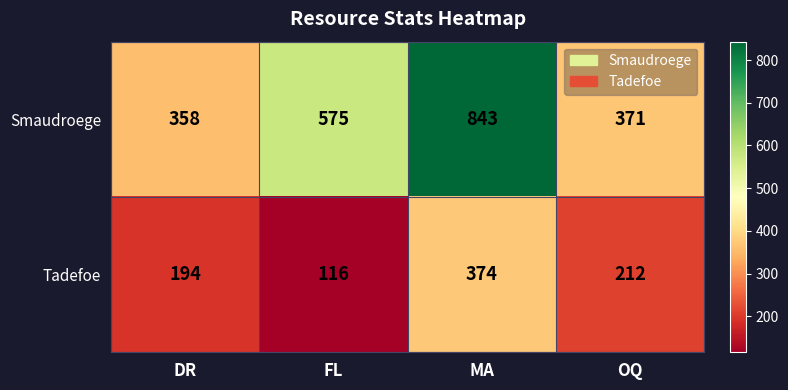

Where is Smaudroege nearest to the value 600?

FL